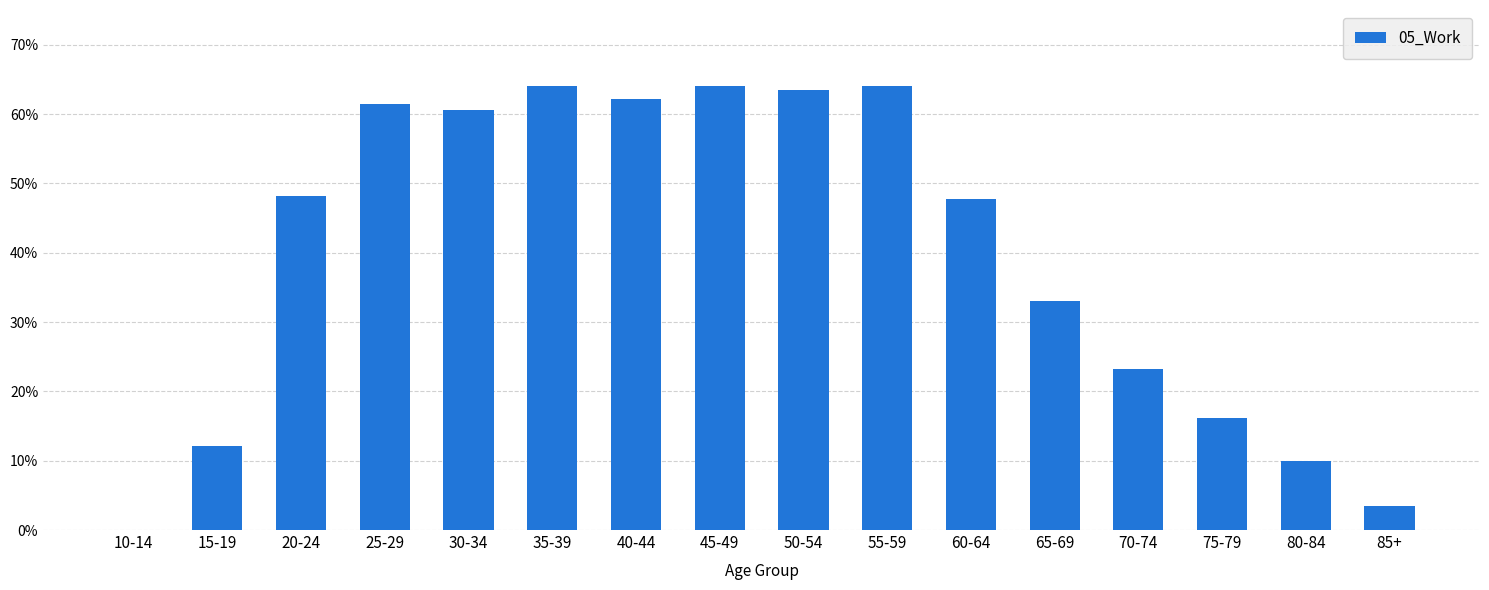

The value at 70-74 is 23.2. True or false?

True